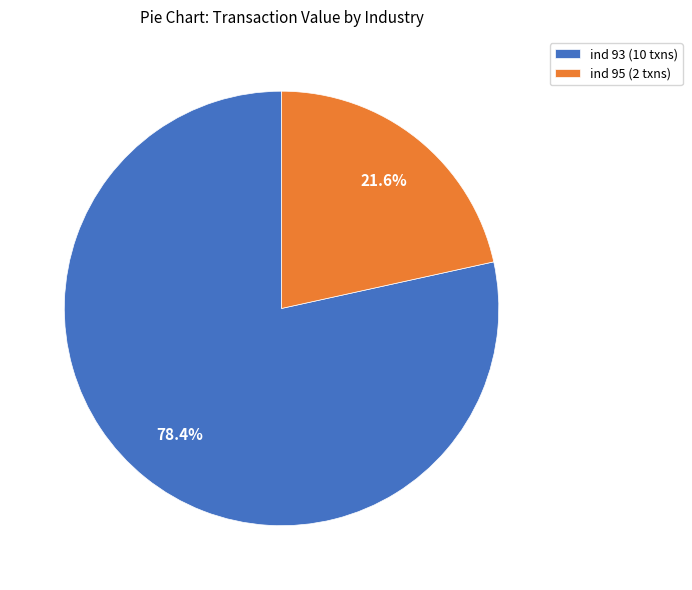

How many segments does this pie chart have?

2